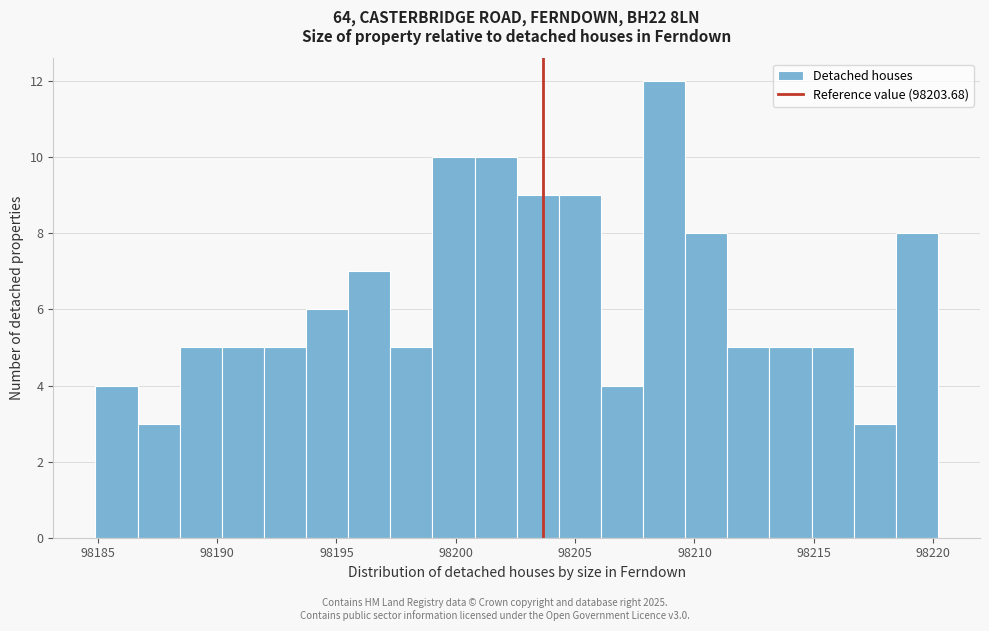

Around what value on the x-axis is the tallest bar? Give the approximate position of its centre, as read against the axis.

98208.5